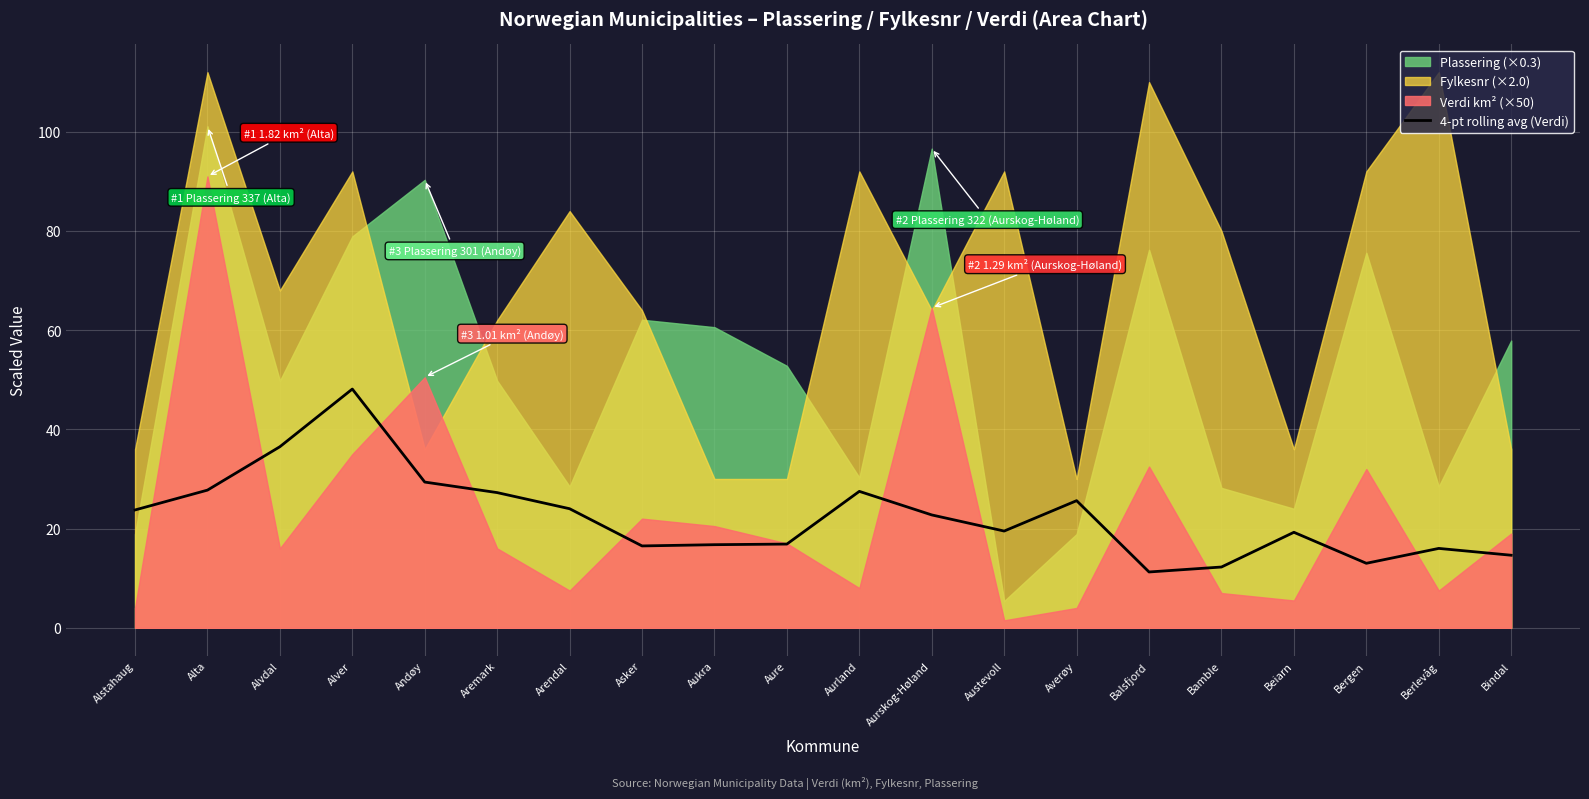

The chart shows a value of 24.0 at Arendal. True or false?

True